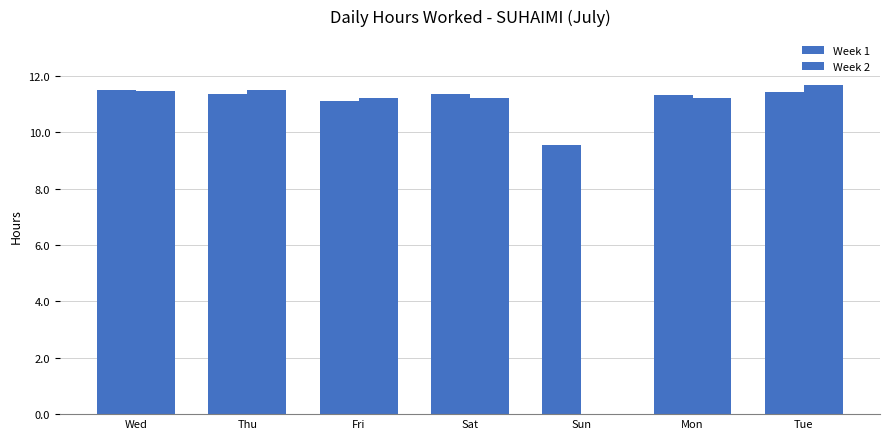

The Week 1 series shows 9.5 at Sun. True or false?

True